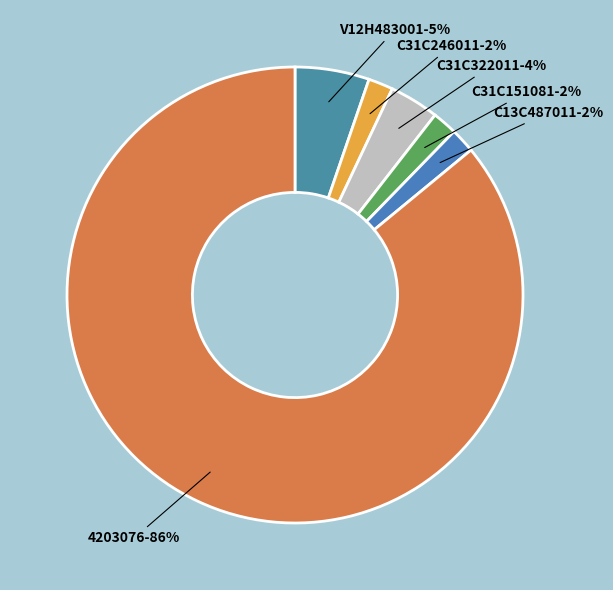

Which category accounts for the majority?

4203076